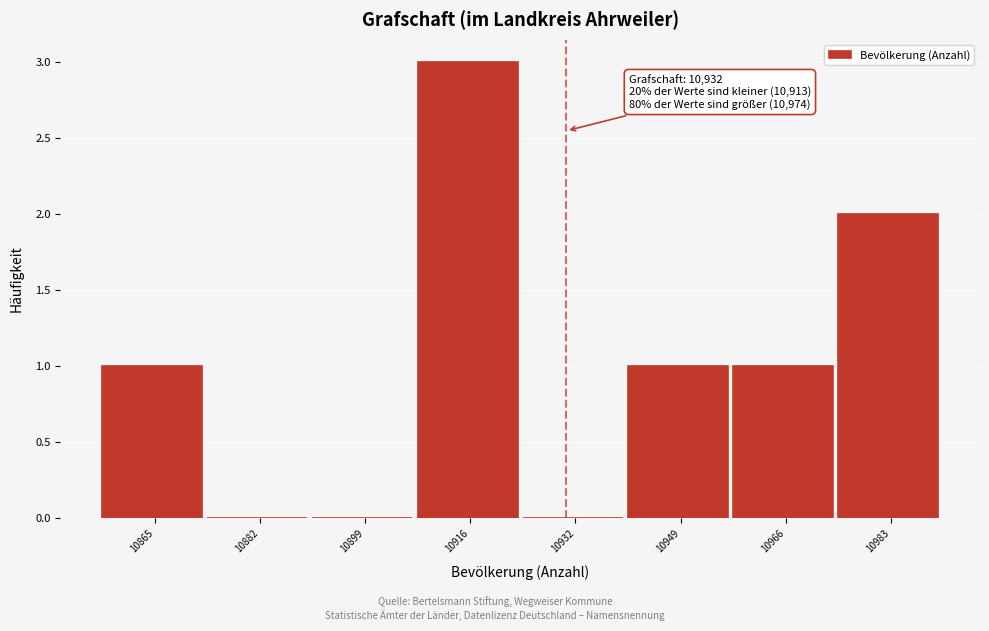

Over which range of the x-axis is the bar tallest?

10908 to 10924